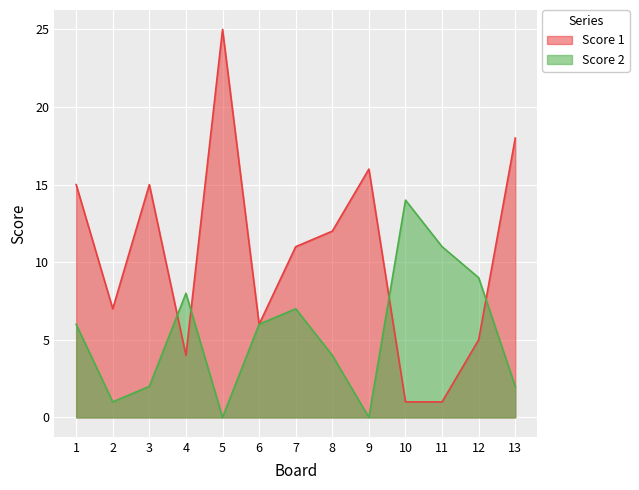

How many data points does each series have?

13